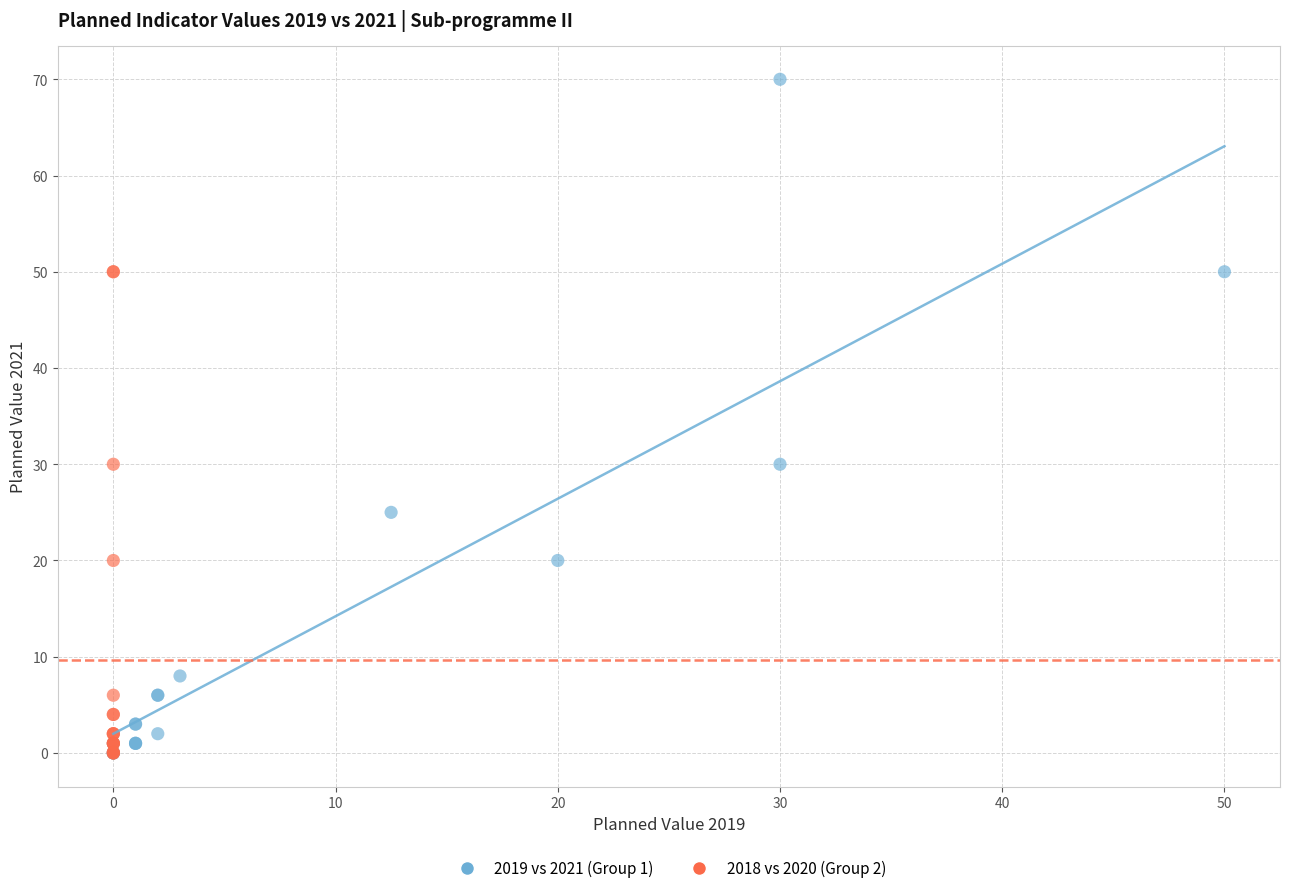

Which series has the widest spread of Y values?

2019 vs 2021 (Group 1)